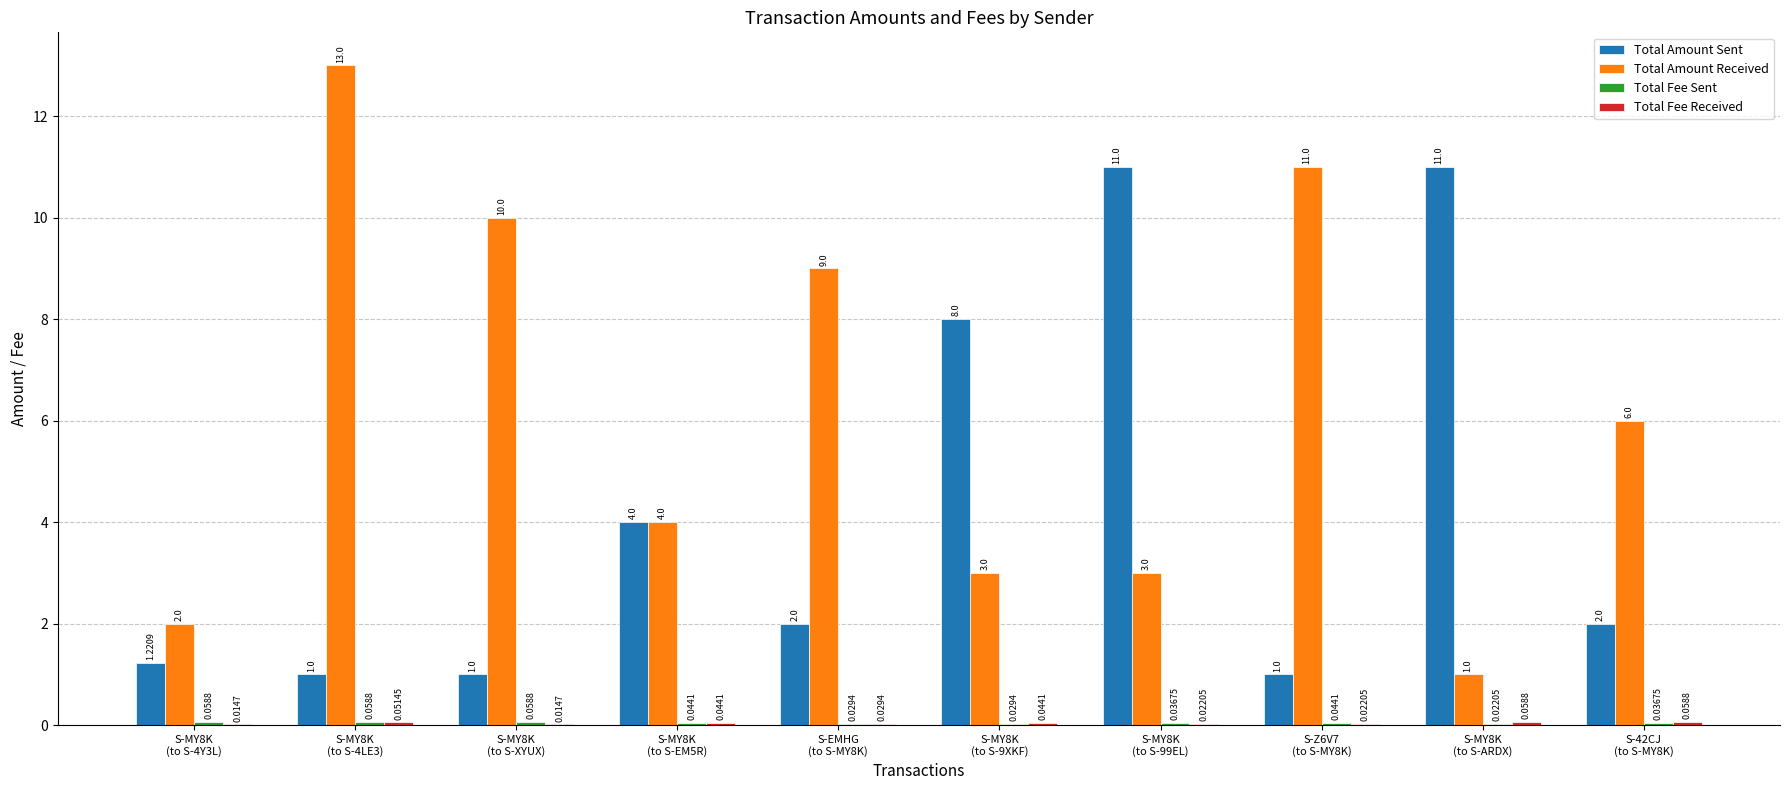

Count the number of categories in the chart.

10